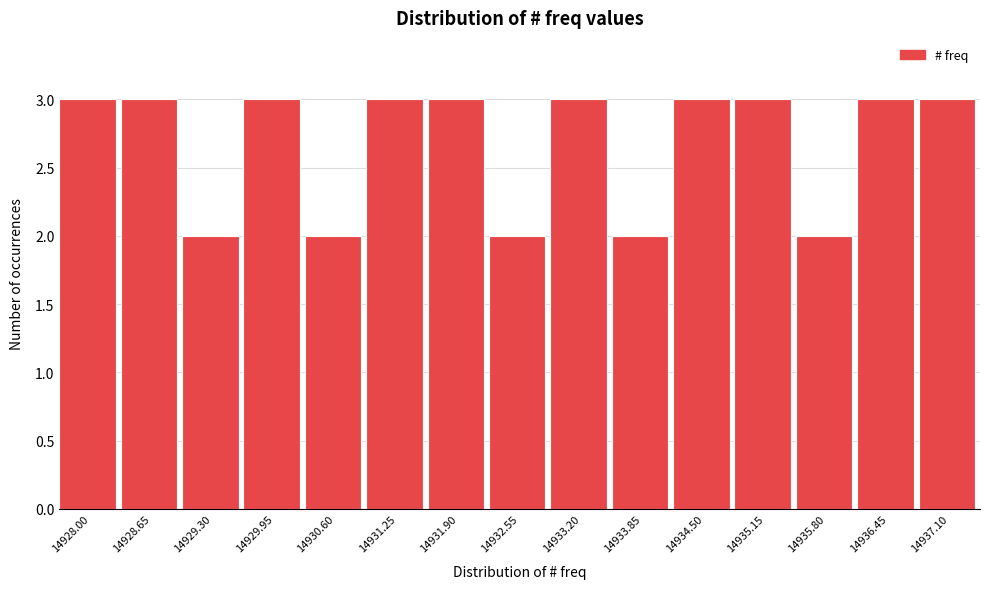

Reading left to right, extract all data points from this chart.

3	3	2	3	2	3	3	2	3	2	3	3	2	3	3